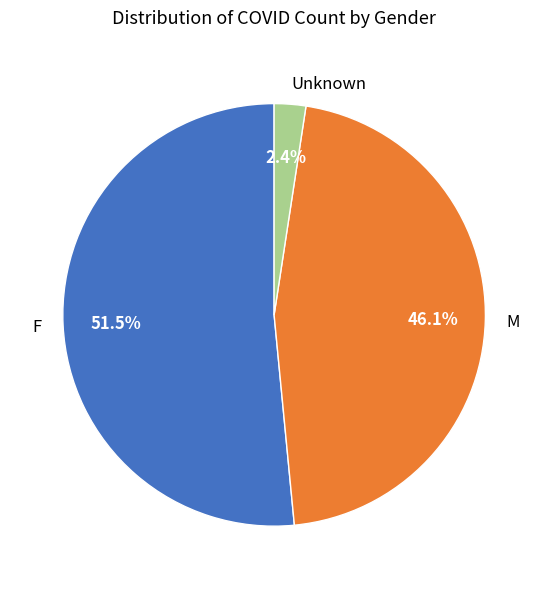

Does Unknown represent more than half of the total?

No